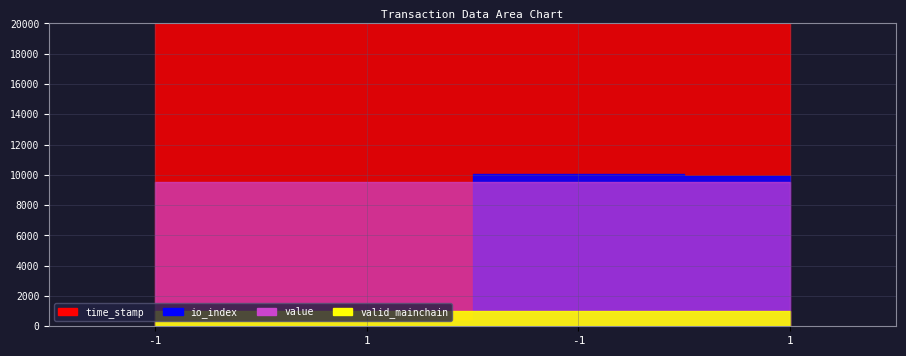

How many values in the time_stamp series exceed 1572666556?

1